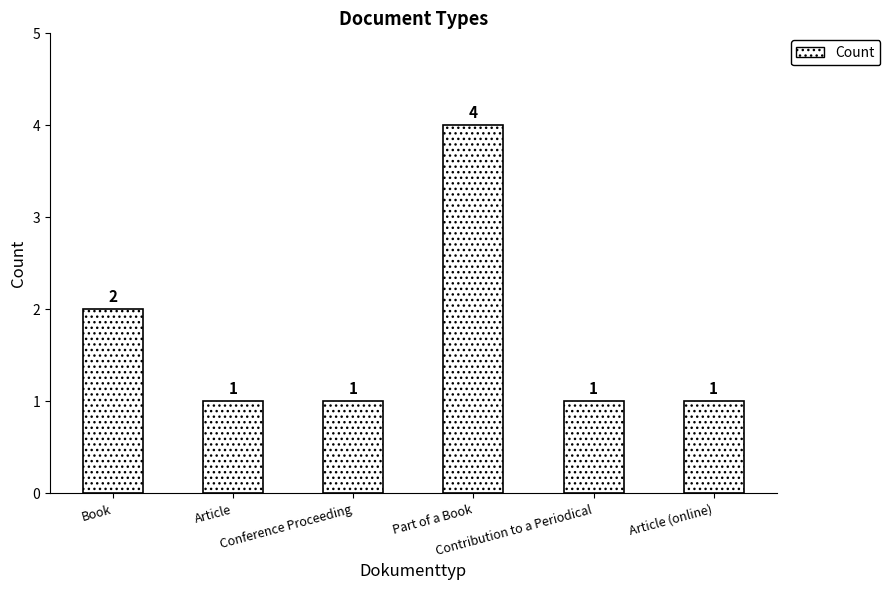

Reading left to right, what are all the values shown in this chart?

2	1	1	4	1	1